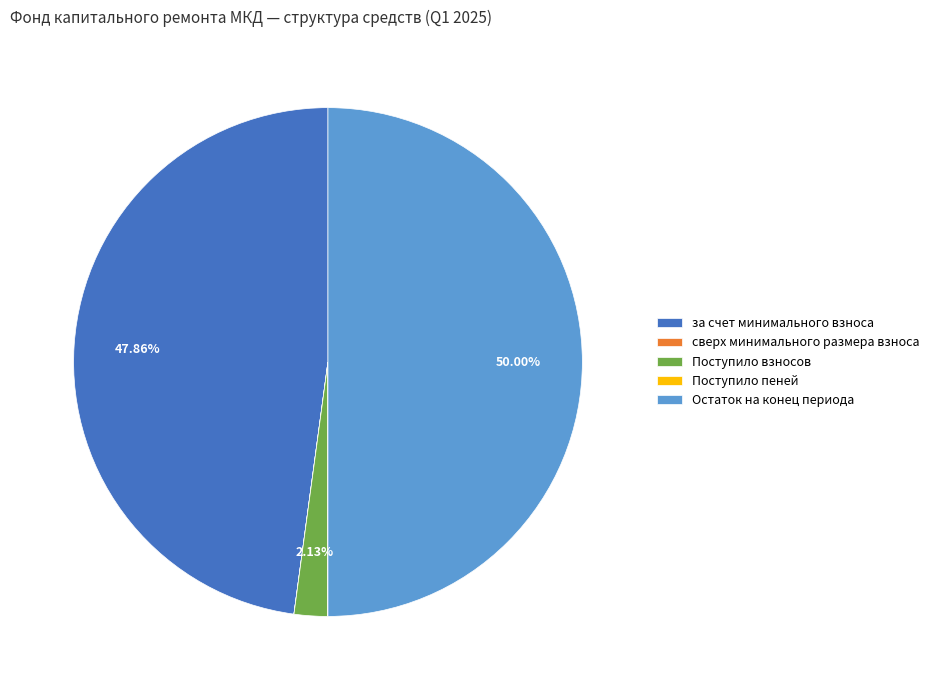

Is за счет минимального взноса the majority of the pie?

No